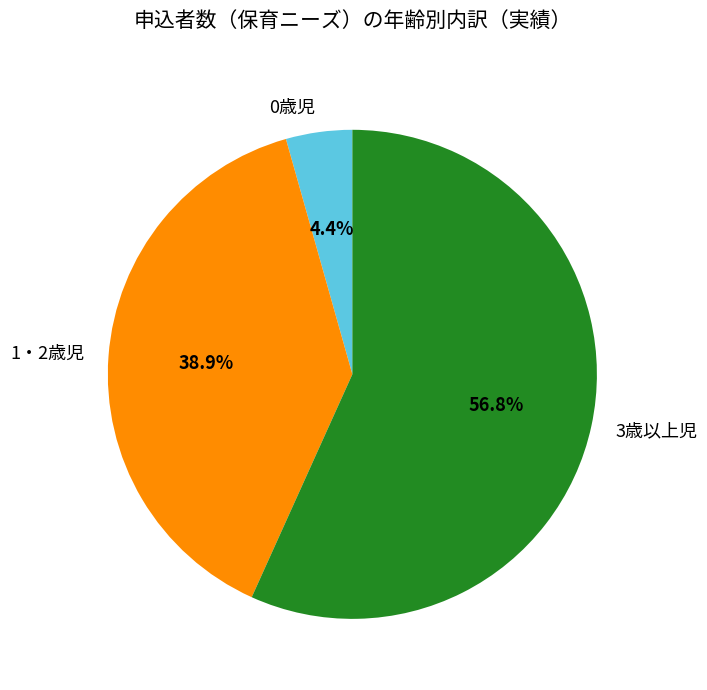

To the nearest percent, what is the difference between the 1・2歳児 and 0歳児 slice percentages?

34%